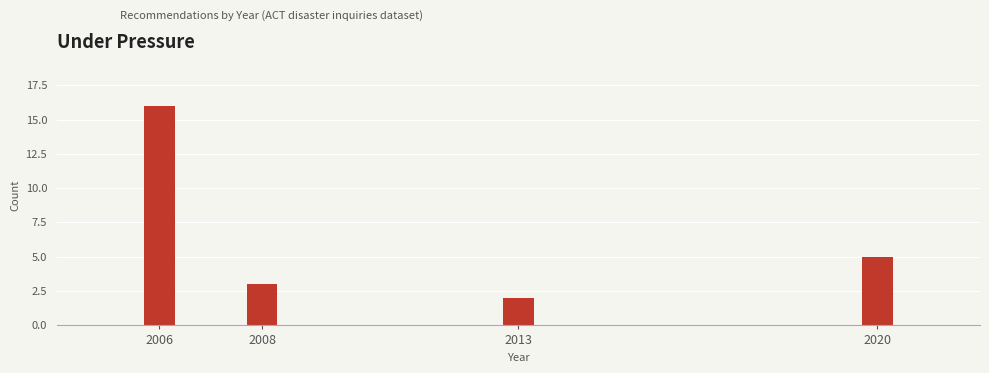

Reading left to right, list all the values displayed in this chart.

16	3	2	5